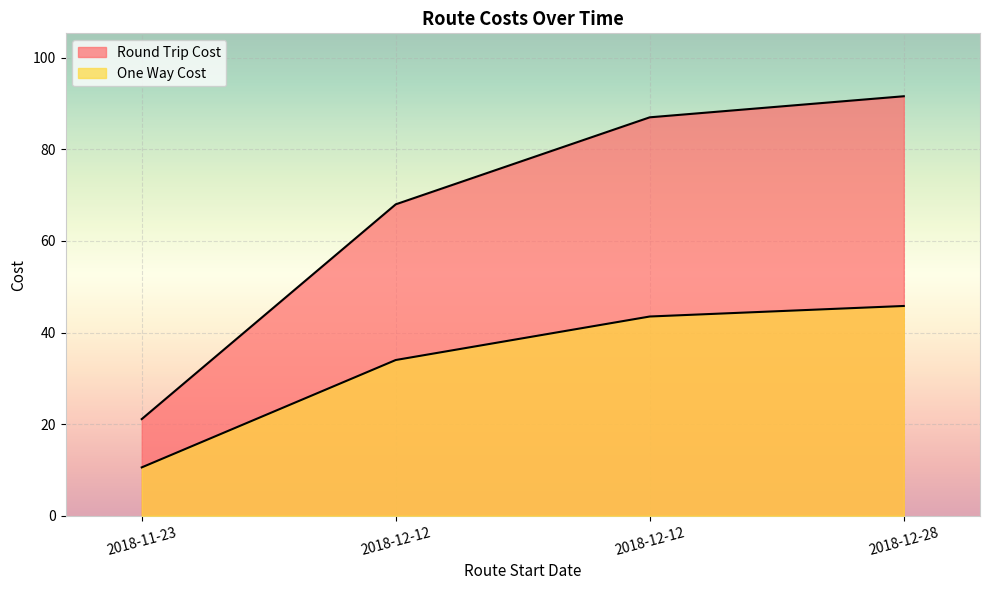

At how many categories does at least one series exceed 82?

2